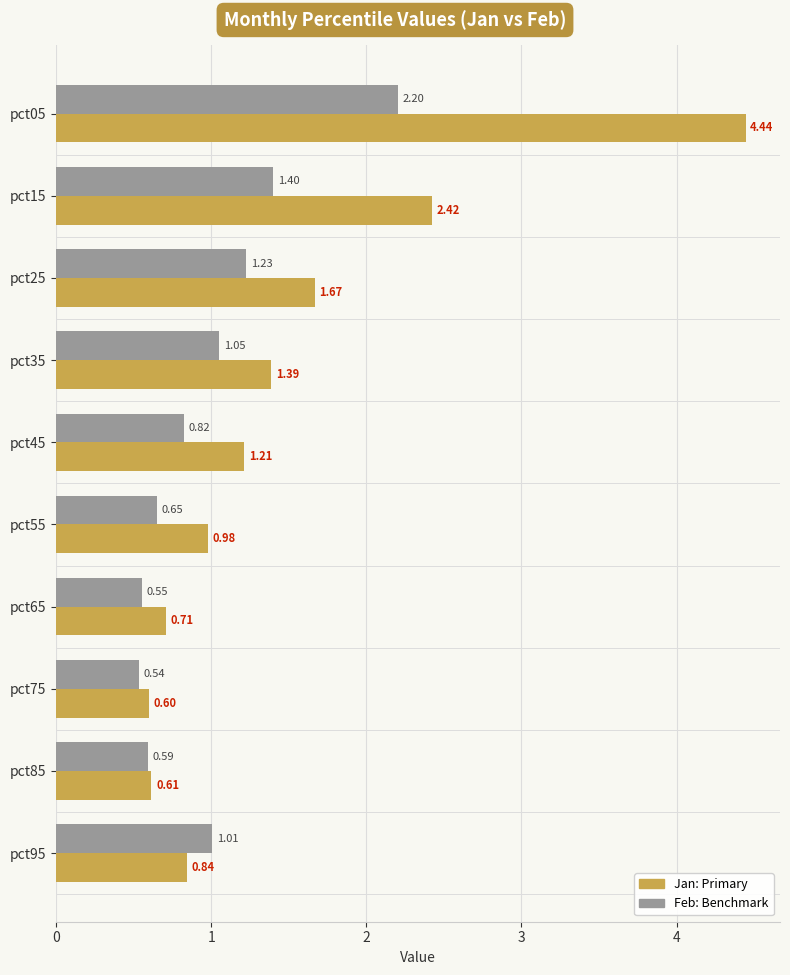

What is the difference between the highest and lowest values at pct25?

0.4